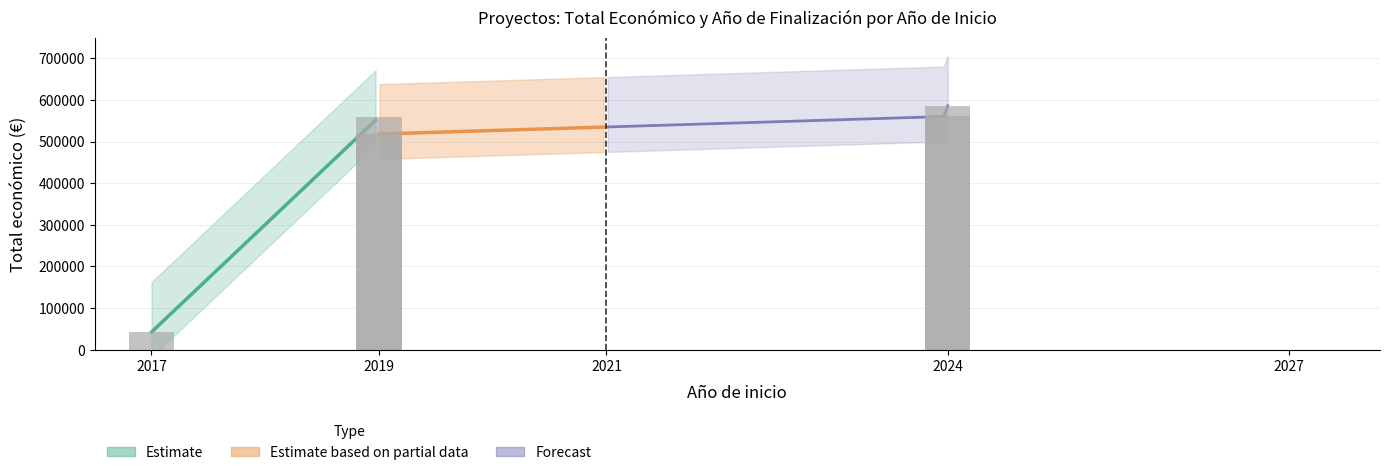

Which label corresponds to the largest value in the chart?

2024